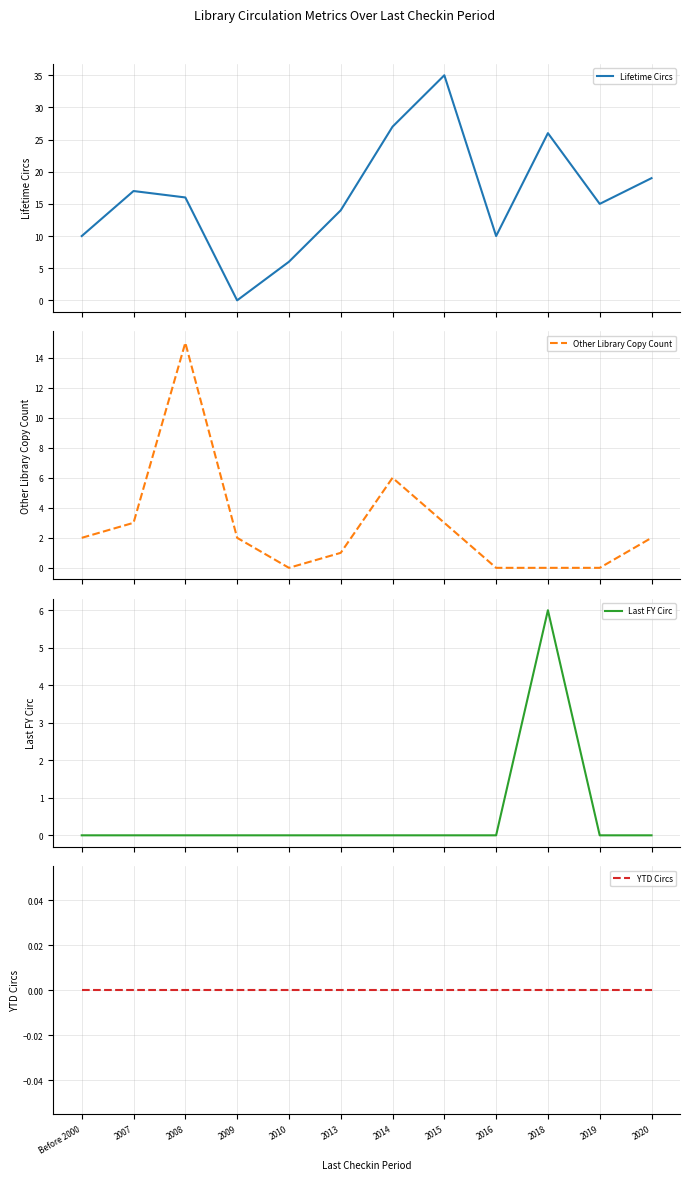

What are all the series names shown in the legend?

Lifetime Circs, Other Library Copy Count, Last FY Circ, YTD Circs